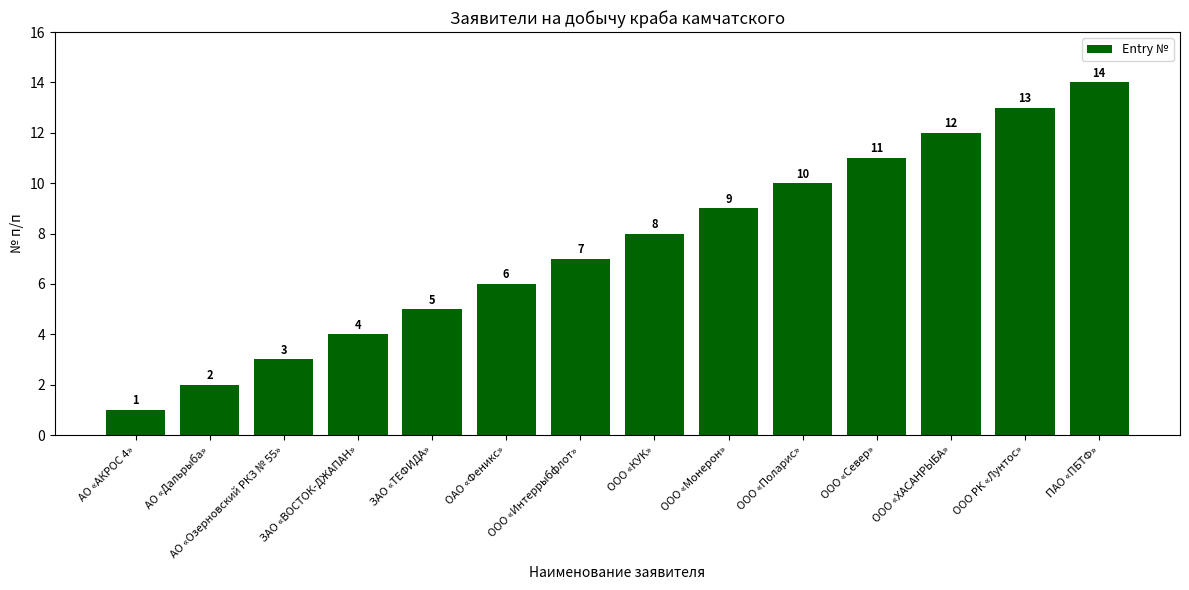

List the labels in order of value, smallest first.

АО «АКРОС 4», АО «Дальрыба», АО «Озерновский РКЗ № 55», ЗАО «ВОСТОК-ДЖАПАН», ЗАО «ТЕФИДА», ОАО «Феникс», ООО «Интеррыбфлот», ООО «КУК», ООО «Монерон», ООО «Поларис», ООО «Север», ООО «ХАСАНРЫБА», ООО РК «Лунтос», ПАО «ПБТФ»